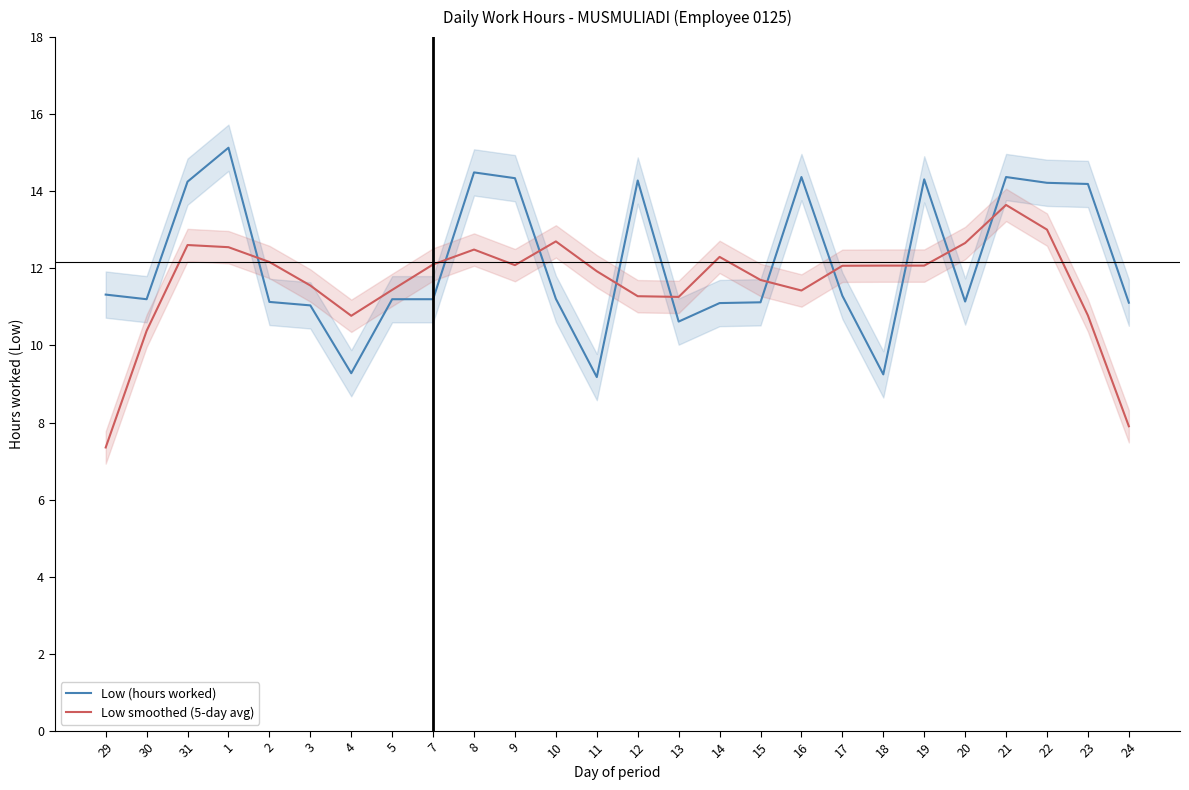

At how many categories does at least one series exceed 14?

10